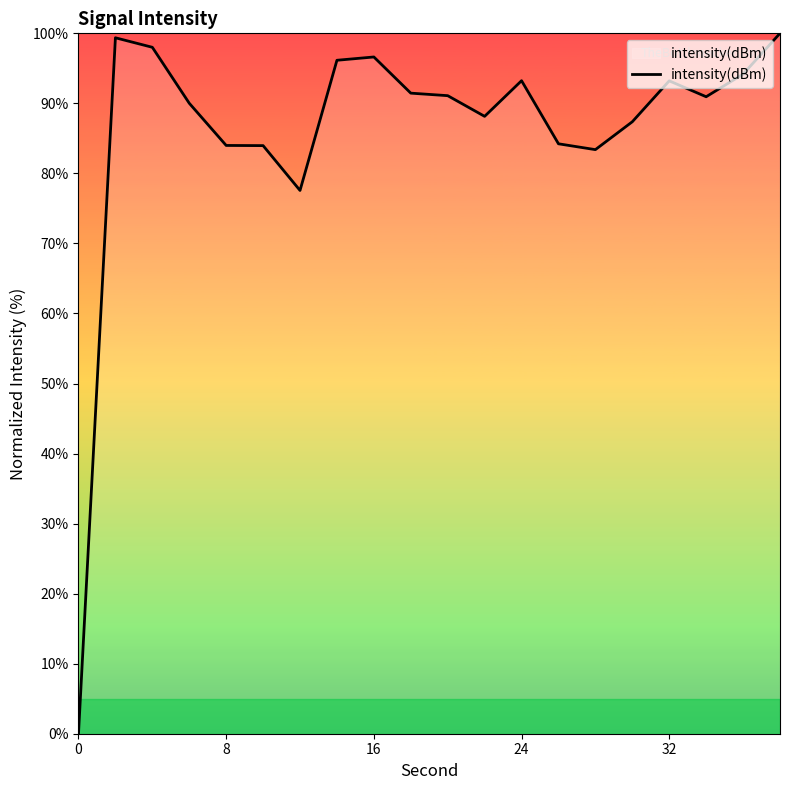

What is the maximum value shown in the chart?

100.0